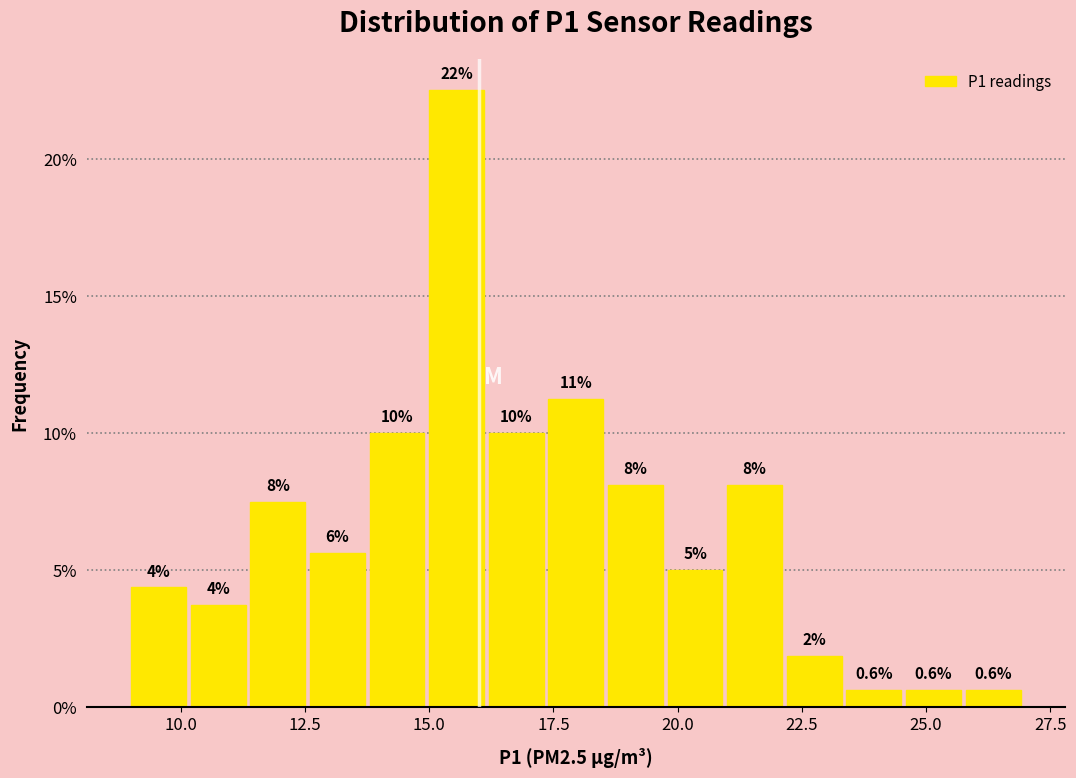

Around what value on the x-axis is the tallest bar? Give the approximate position of its centre, as read against the axis.

15.5